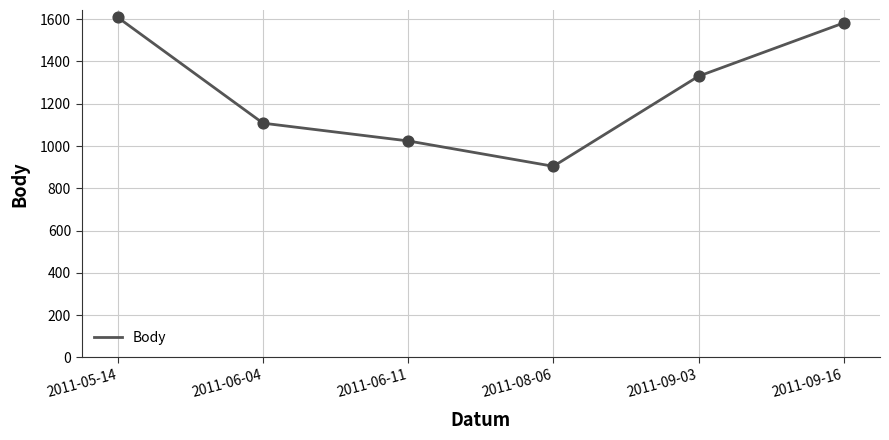

What is the ratio of the value at 2011-08-06 to the value at 2011-09-03?

0.7